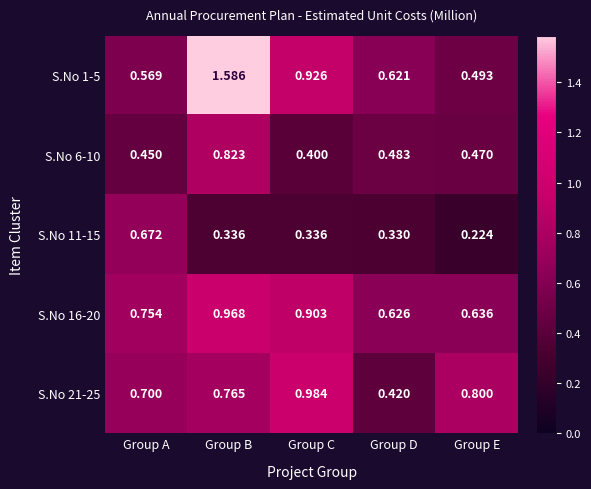

Is the value of S.No 6-10 at Group A greater than the value of S.No 1-5 at Group D?

No